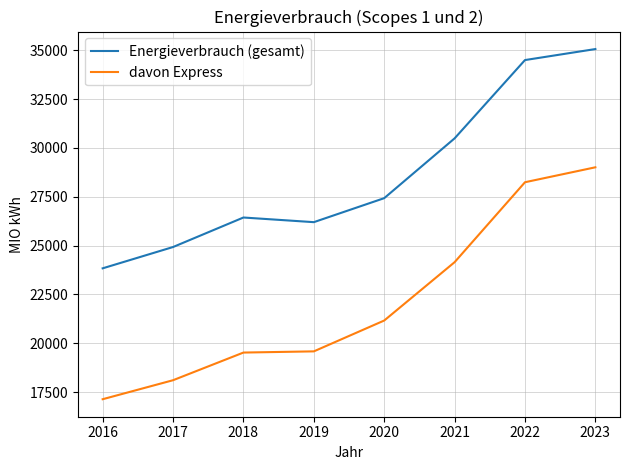

Rank the series by their maximum value, from lowest to highest.

davon Express, Energieverbrauch (gesamt)